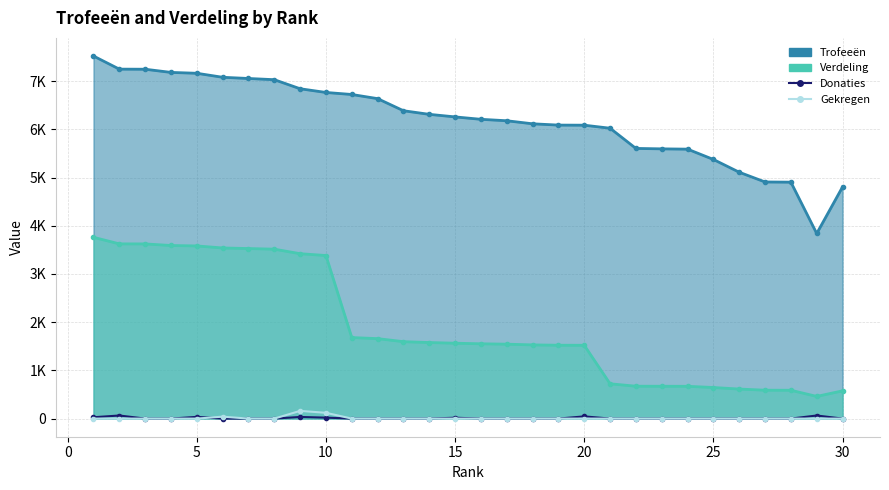

Which series has the widest spread of values?

Gekregen